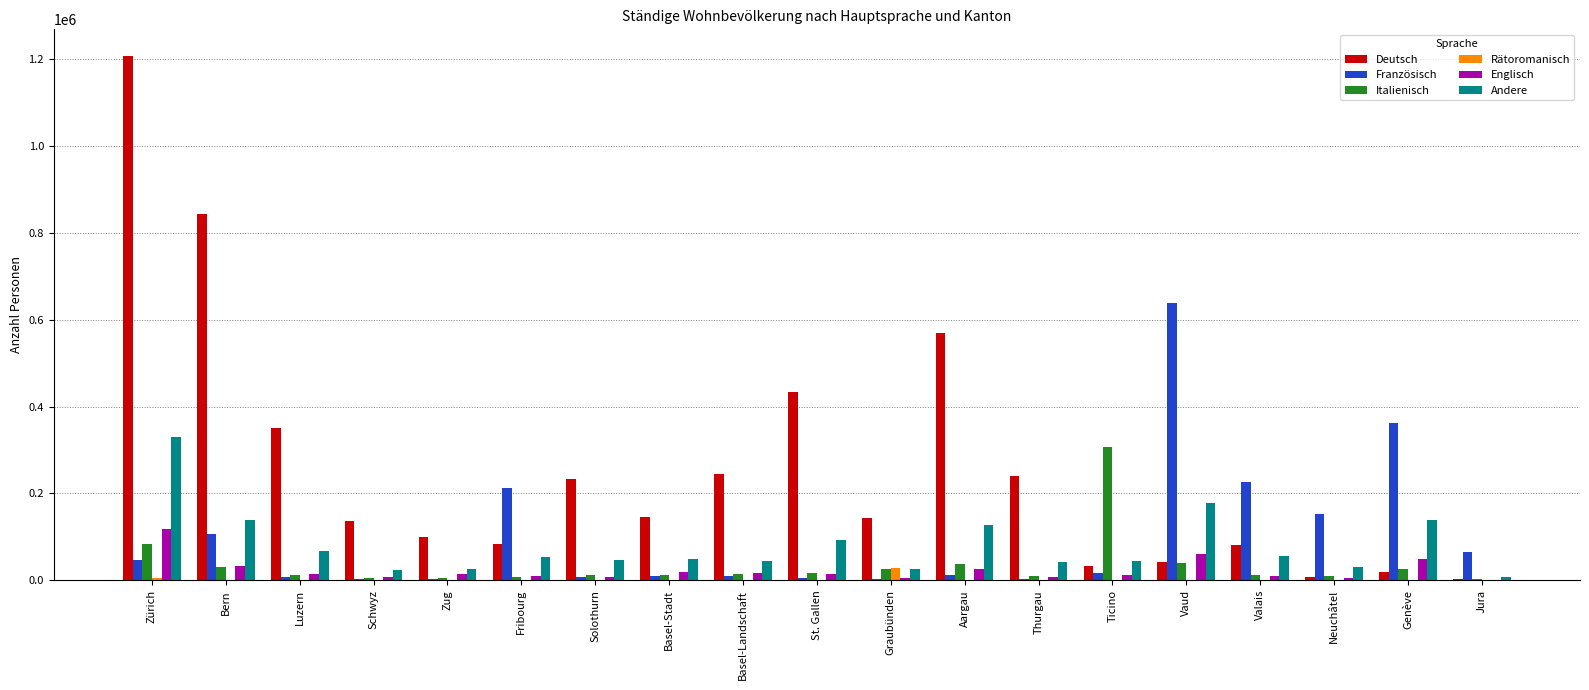

Which series has the largest range (max minus min)?

Deutsch